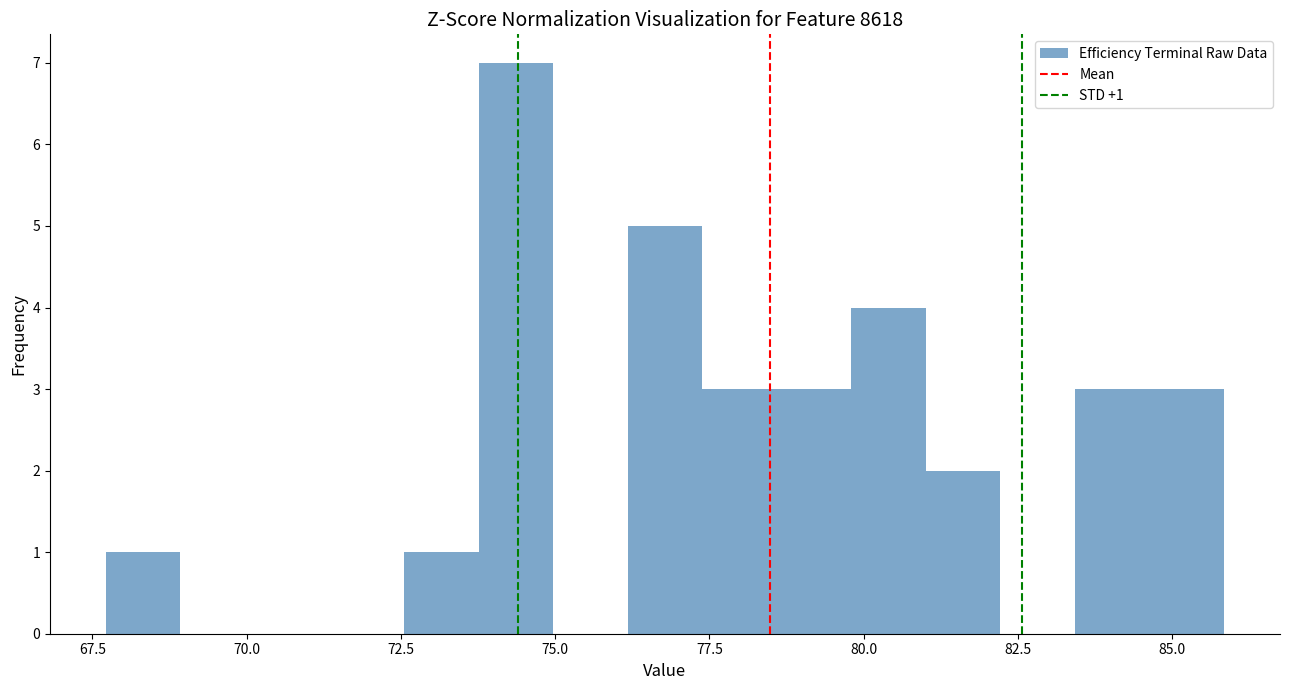

Around what value on the x-axis is the tallest bar? Give the approximate position of its centre, as read against the axis.

74.5